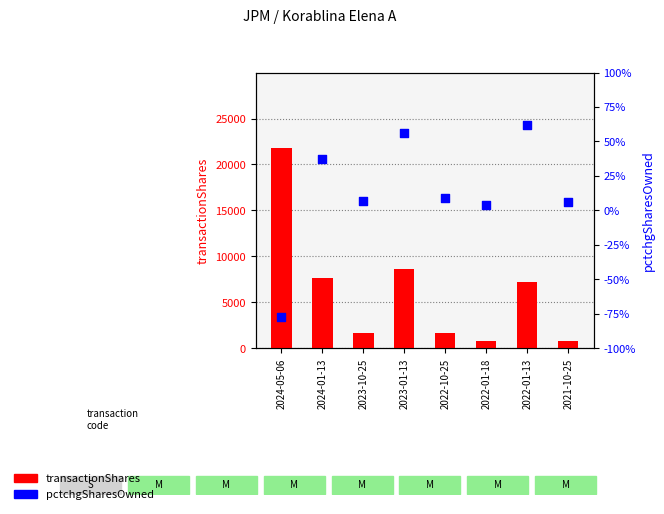

Which series contains the lowest Y value?

pctchgSharesOwned